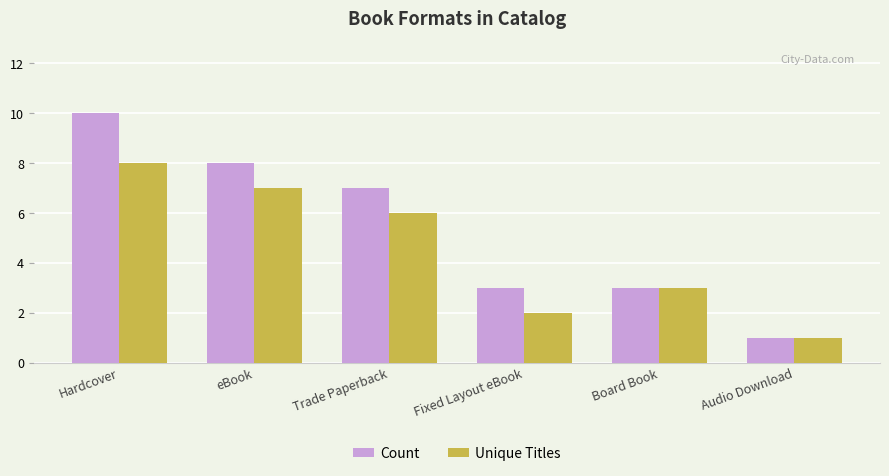

How many bars are there in total?

12